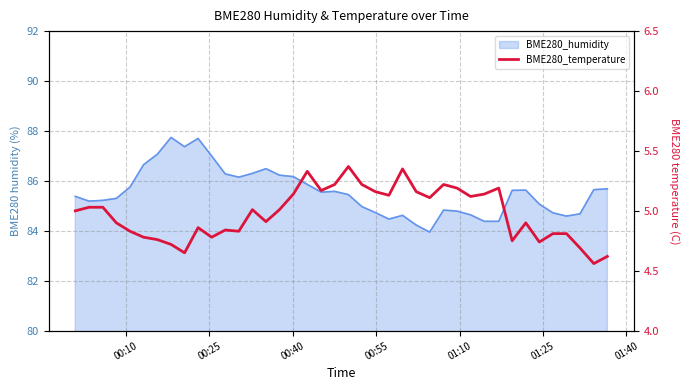

What is the smallest value displayed?

4.6